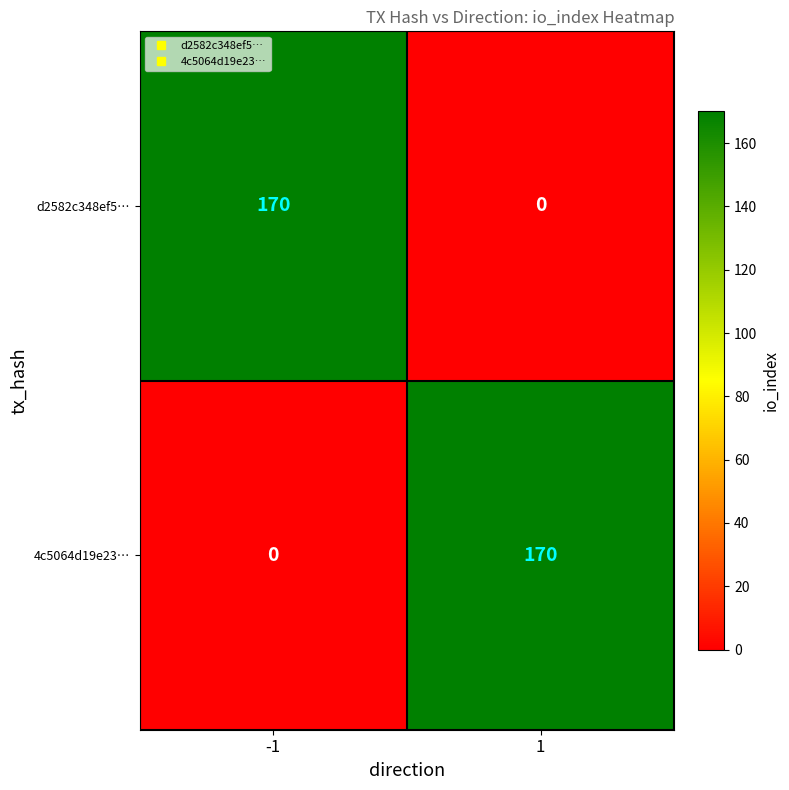

At 1, list the series in order from largest to smallest.

4c5064d19e23…, d2582c348ef5…